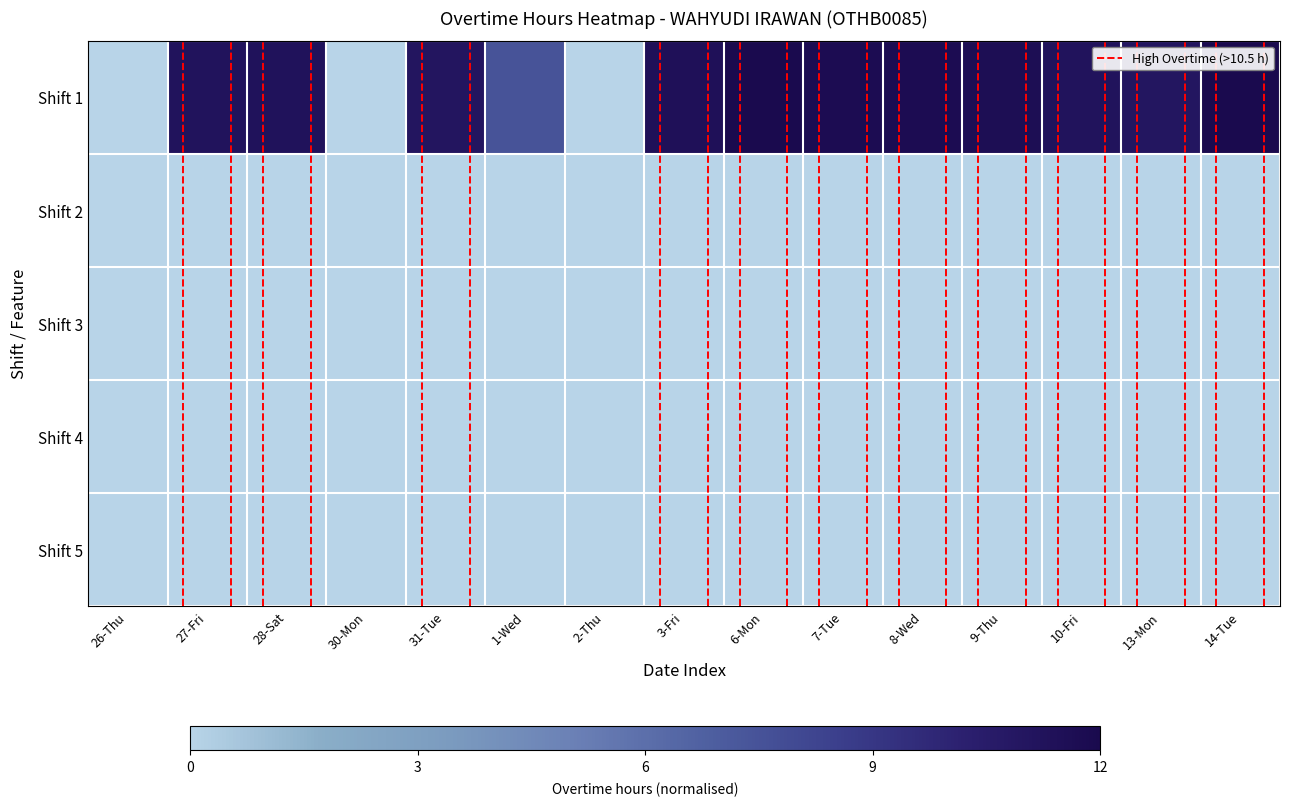

At which category is the sum across all series the highest?

6-Mon